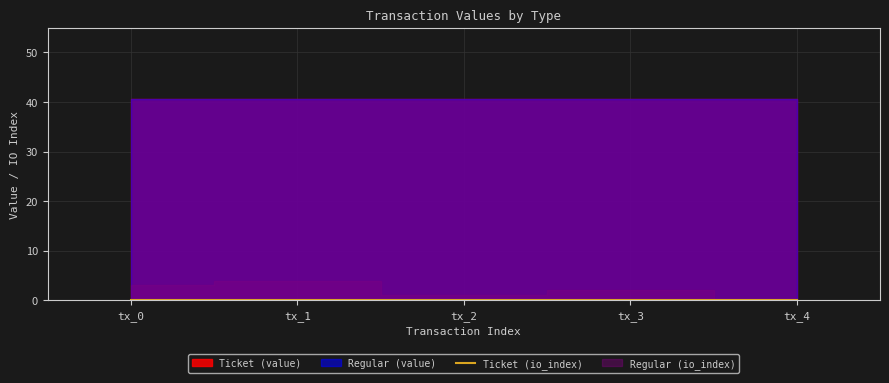

What is the approximate value of Regular (value) at tx_3?

40.5